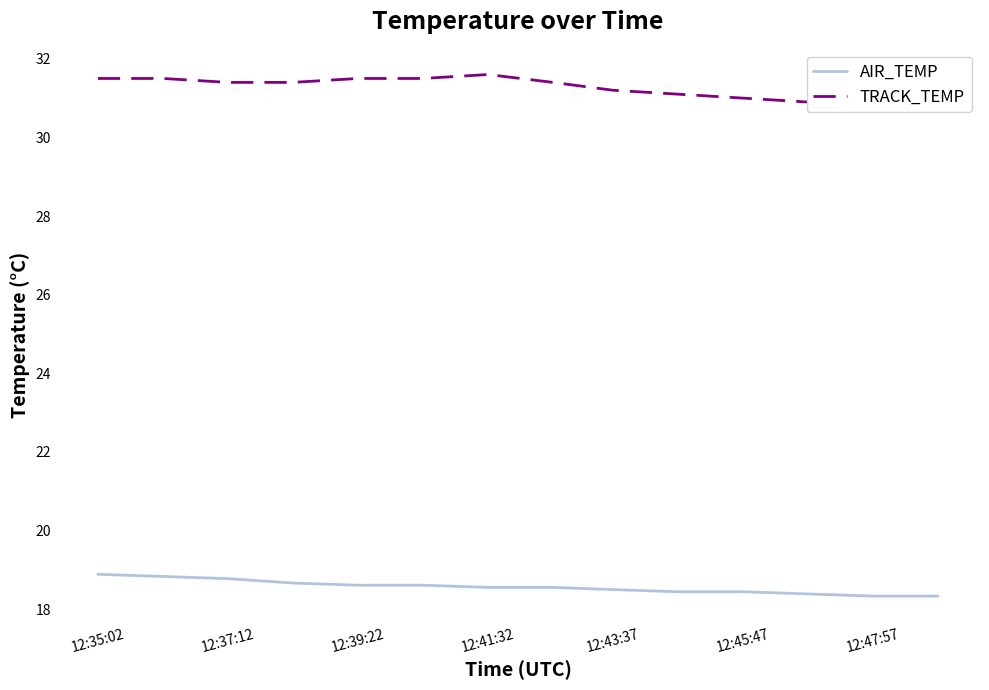

True or false: AIR_TEMP has a value of 18.6 at 12:41:32.

True